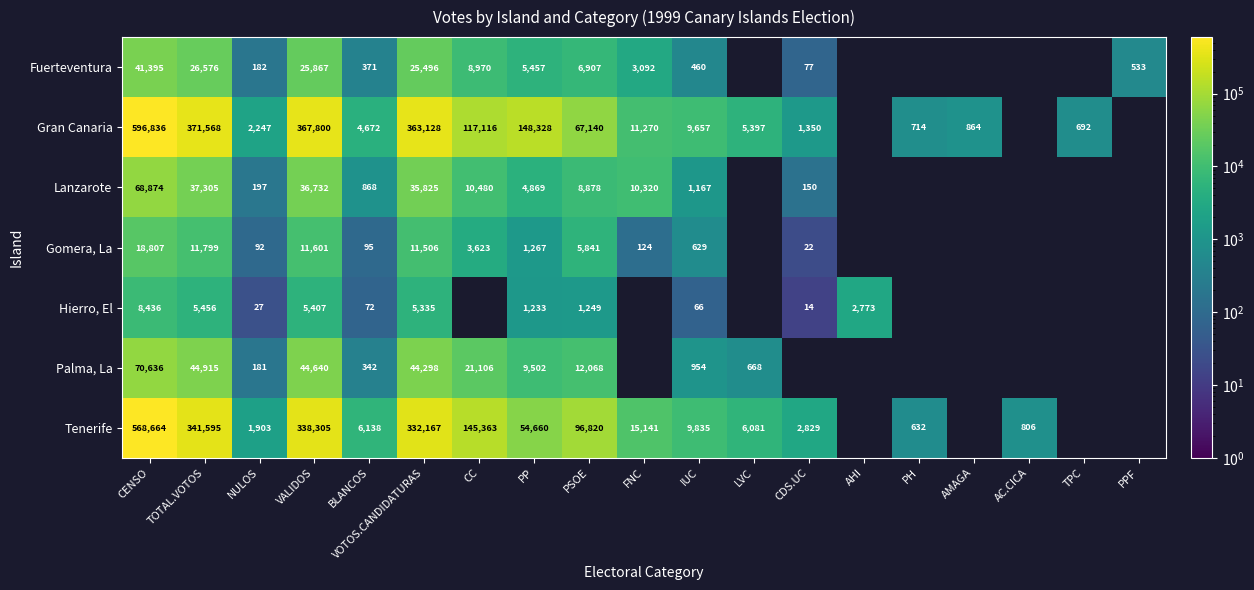

Which label corresponds to the smallest value in the chart?

CDS.UC